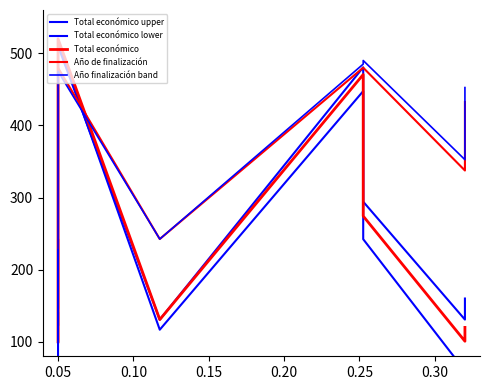

What position from the left is 0.25?

6